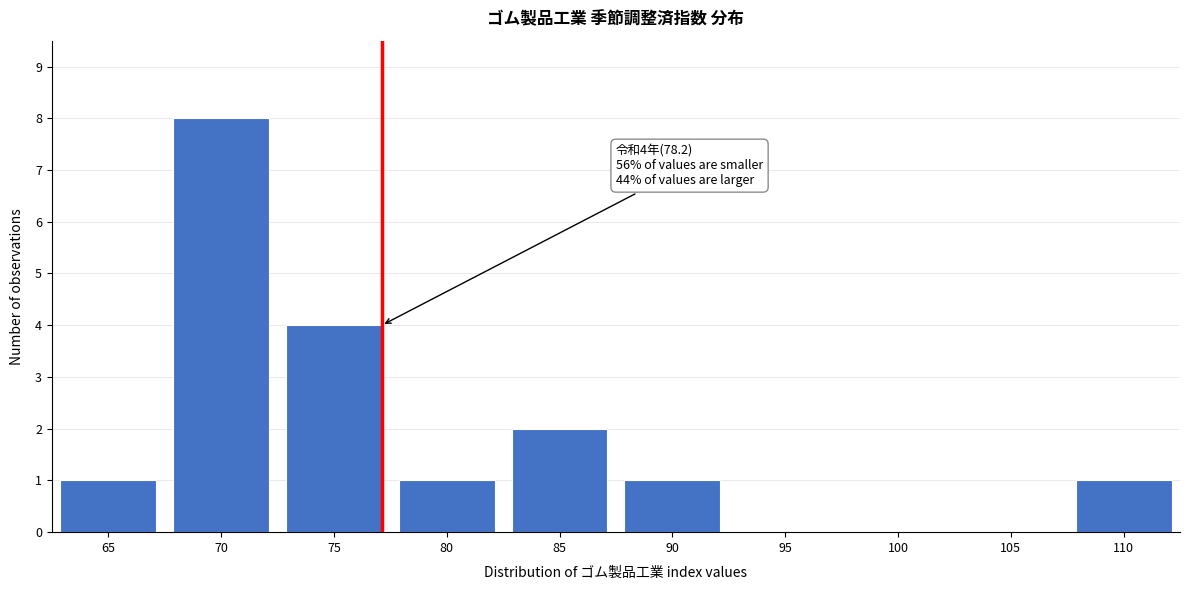

Reading right to left, list all the values displayed in this chart.

110=1	105=0	100=0	95=0	90=1	85=2	80=1	75=4	70=8	65=1